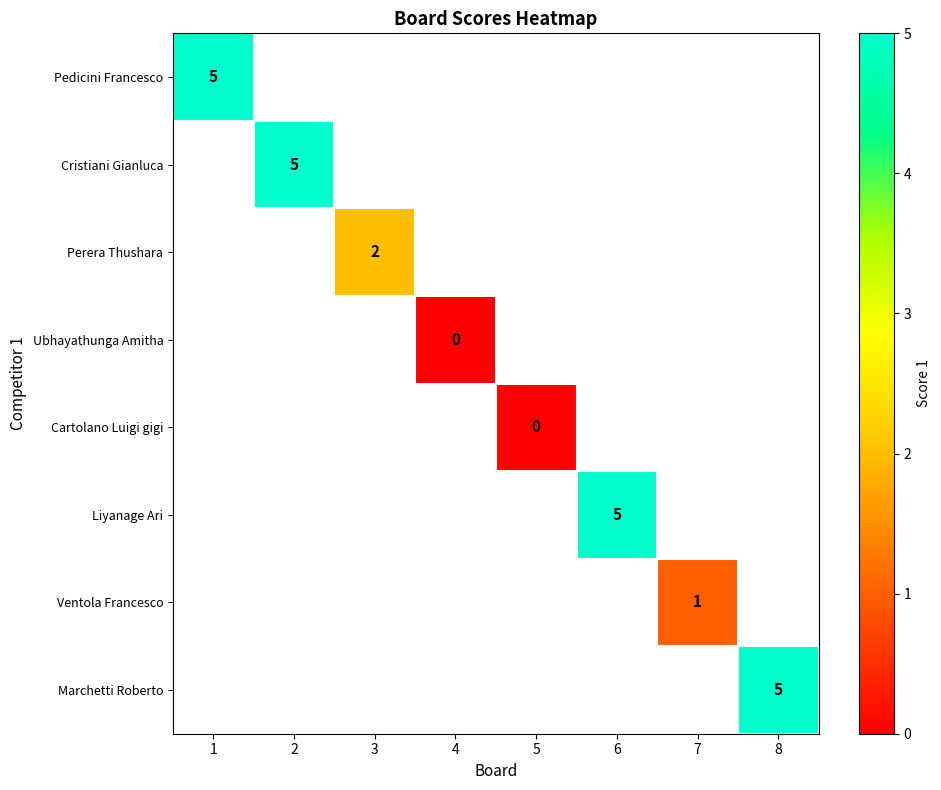

How many positive values does the Perera Thushara series have?

1